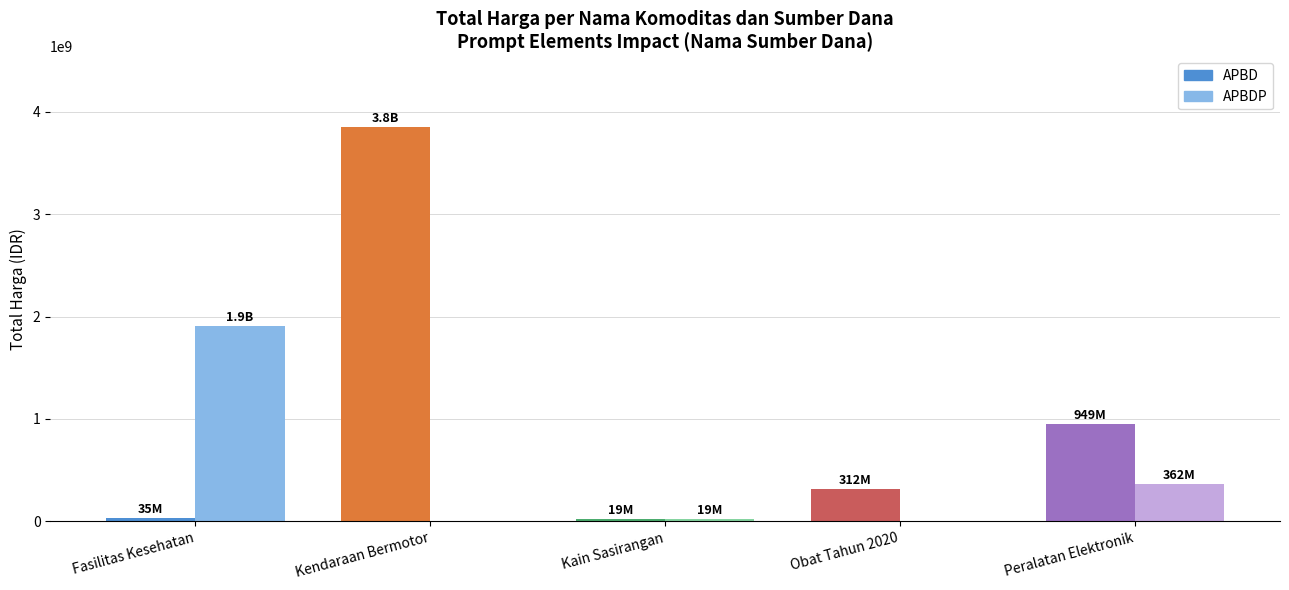

What is the difference between the APBD values at Kendaraan Bermotor and Peralatan Elektronik?

2900355000